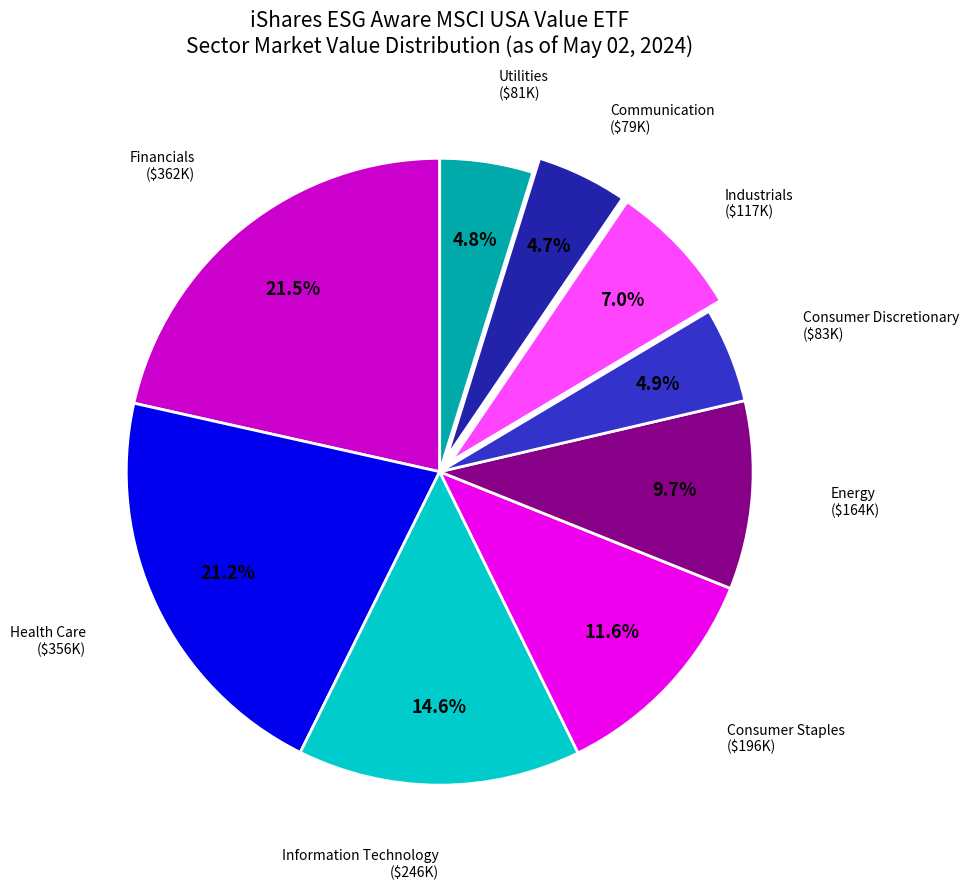

To the nearest percent, what is the average slice percentage?

11%